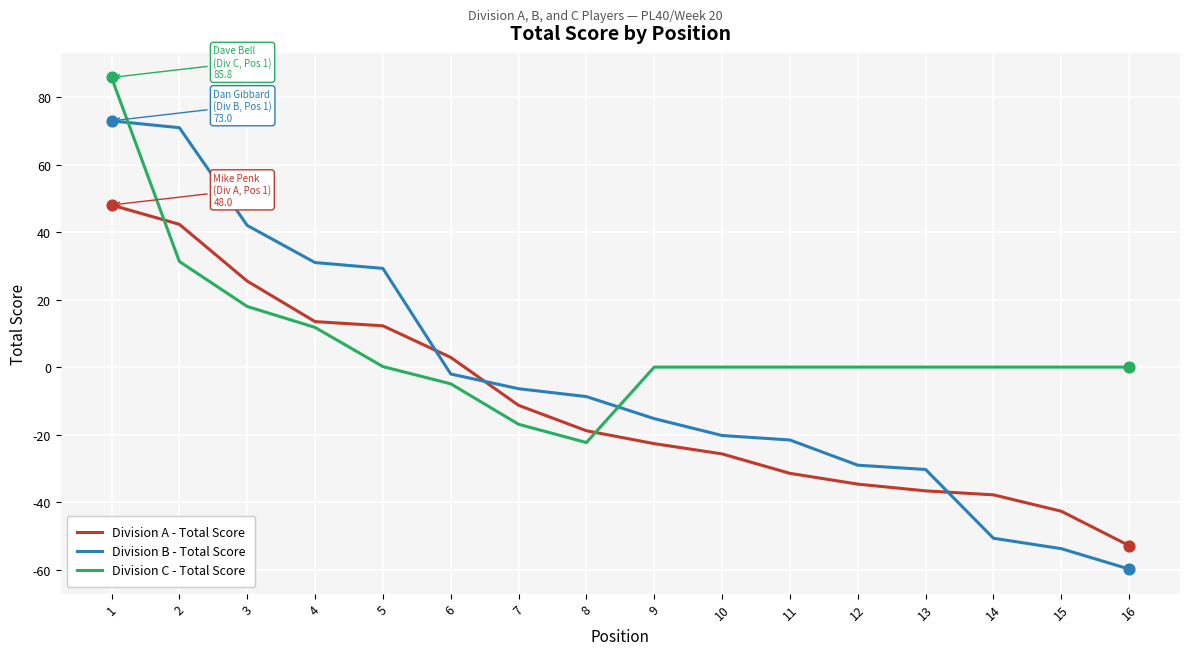

Is the value of Division B - Total Score at 13 greater than the value of Division C - Total Score at 2?

No